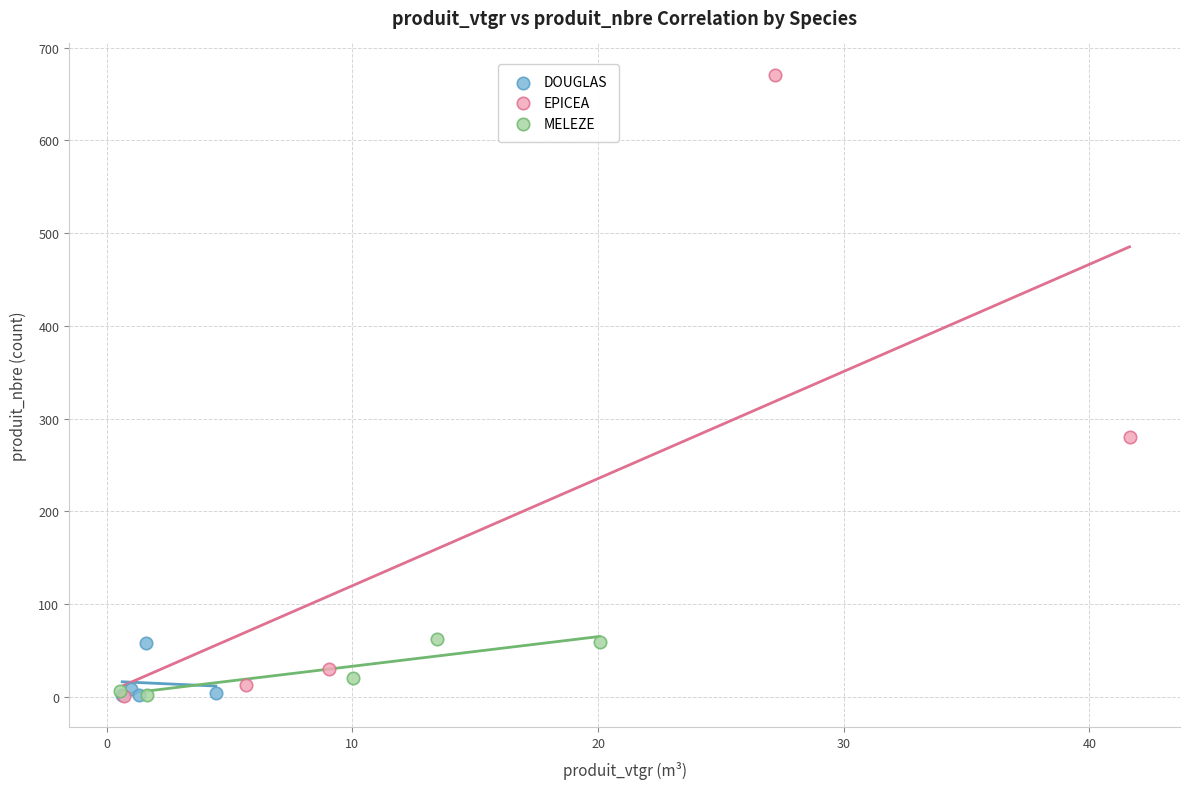

What are all the series names shown in the legend?

DOUGLAS, EPICEA, MELEZE